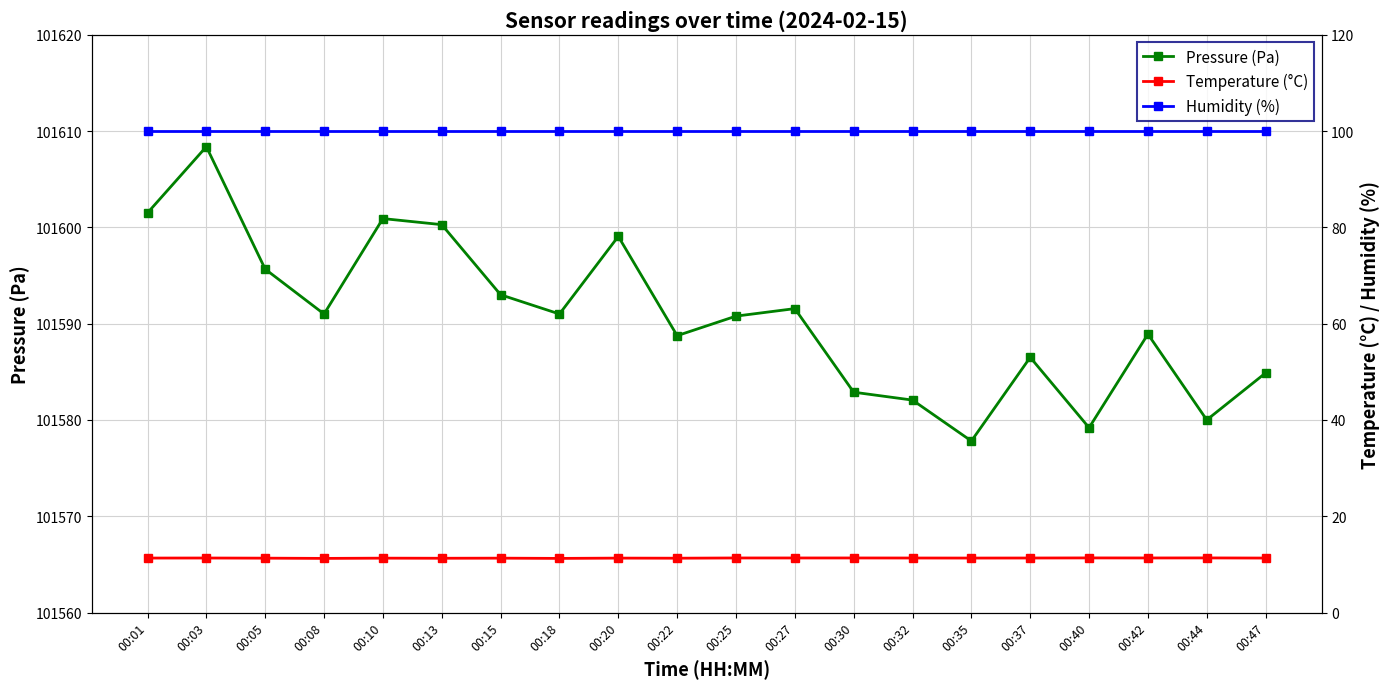

Reading left to right, what are all the values shown in this chart?

Pressure (Pa): 00:01=101601.5	00:03=101608.4	00:05=101595.7	00:08=101591.0	00:10=101600.9	00:13=101600.3	00:15=101593.0	00:18=101591.0	00:20=101599.1	00:22=101588.8	00:25=101590.8	00:27=101591.6	00:30=101582.9	00:32=101582.1	00:35=101577.8	00:37=101586.5	00:40=101579.2	00:42=101588.9	00:44=101580.0	00:47=101584.9
Temperature (°C): 00:01=11.3	00:03=11.3	00:05=11.3	00:08=11.2	00:10=11.3	00:13=11.3	00:15=11.3	00:18=11.2	00:20=11.3	00:22=11.3	00:25=11.3	00:27=11.3	00:30=11.3	00:32=11.3	00:35=11.3	00:37=11.3	00:40=11.3	00:42=11.3	00:44=11.3	00:47=11.3
Humidity (%): 00:01=100.0	00:03=100.0	00:05=100.0	00:08=100.0	00:10=100.0	00:13=100.0	00:15=100.0	00:18=100.0	00:20=100.0	00:22=100.0	00:25=100.0	00:27=100.0	00:30=100.0	00:32=100.0	00:35=100.0	00:37=100.0	00:40=100.0	00:42=100.0	00:44=100.0	00:47=100.0